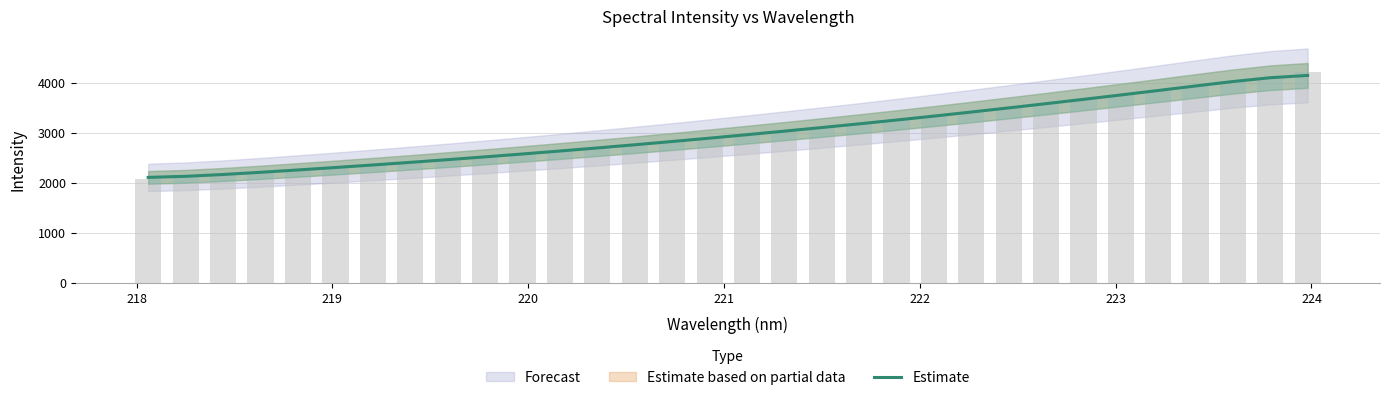

How many values are below 2961?

16